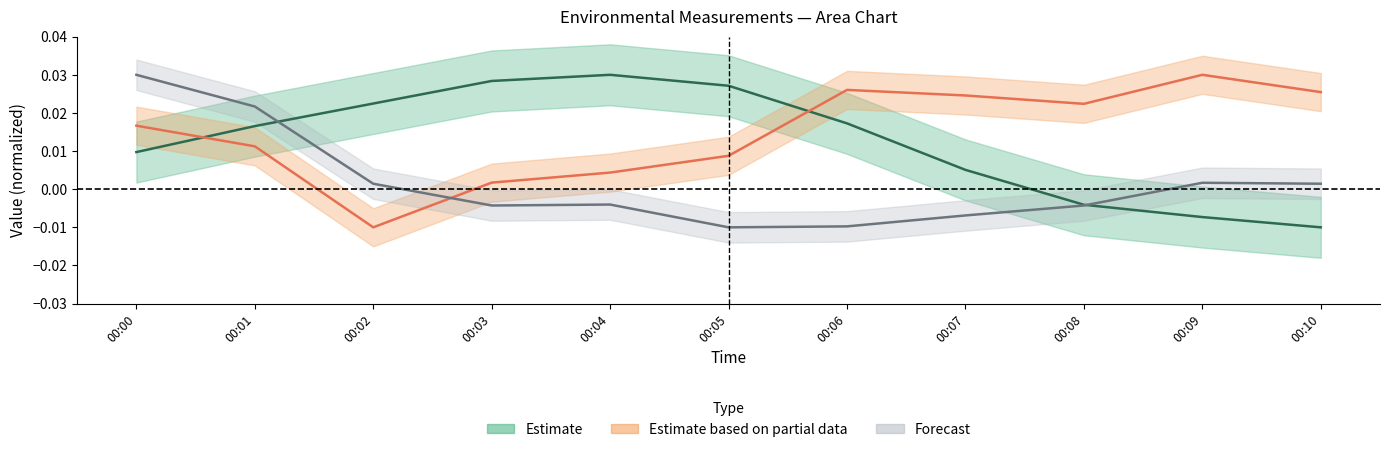

How many intersections are there between RH and SR?

2